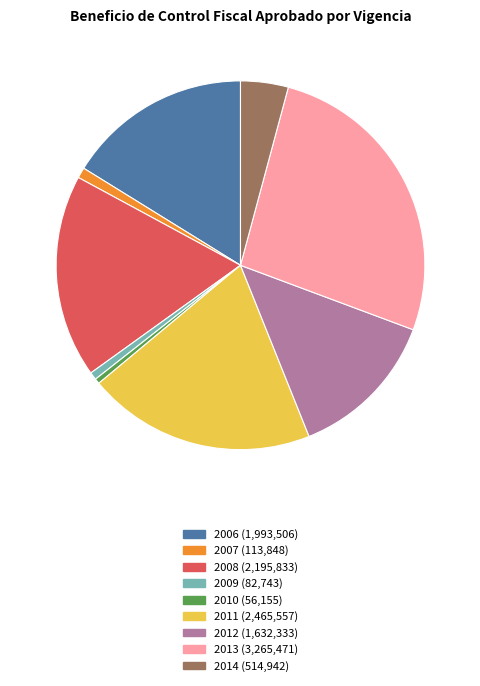

Which slice is the largest?

2013